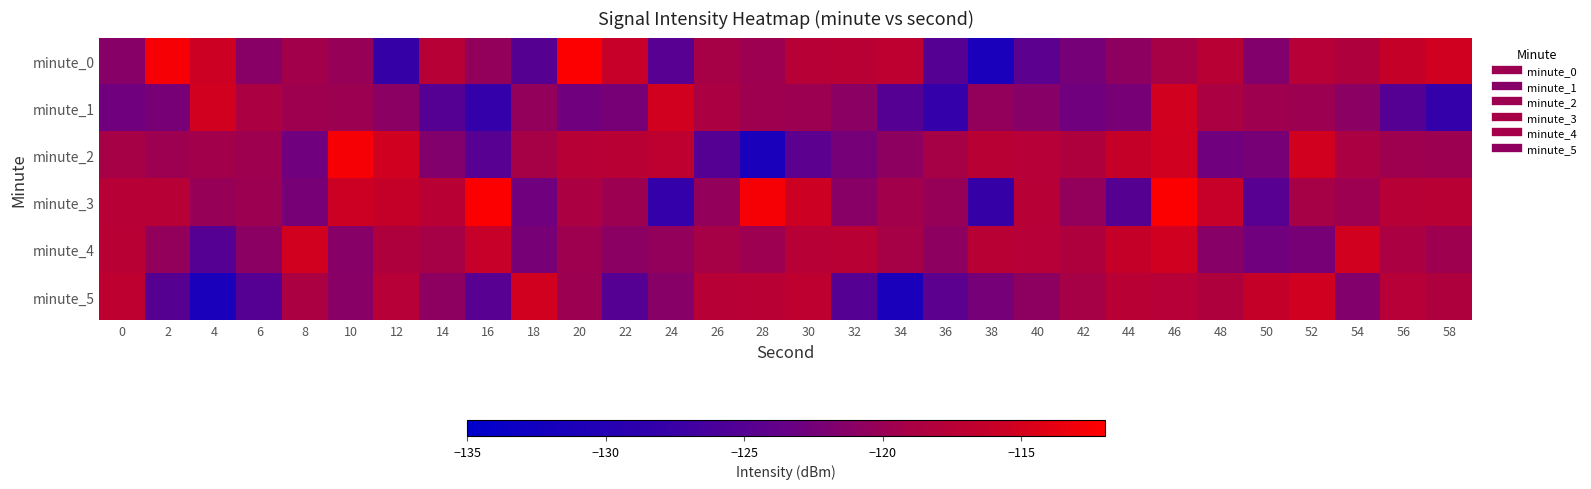

Reading left to right, extract all data points from this chart.

minute_0: 0=-121.3	2=-112.6	4=-115.5	6=-121.2	8=-119.4	10=-120.2	12=-127.7	14=-117.5	16=-120.5	18=-124.9	20=-112.2	22=-116.1	24=-124.8	26=-119.1	28=-119.7	30=-117.5	32=-117.4	34=-117.0	36=-125.0	38=-131.3	40=-124.5	42=-122.5	44=-120.9	46=-119.1	48=-117.4	50=-121.7	52=-117.6	54=-118.4	56=-116.2	58=-115.3
minute_1: 0=-122.8	2=-122.3	4=-115.1	6=-118.8	8=-119.7	10=-119.8	12=-121.0	14=-125.0	16=-127.9	18=-120.5	20=-122.8	22=-122.3	24=-115.1	26=-118.8	28=-119.7	30=-119.8	32=-121.0	34=-125.0	36=-127.9	38=-120.5	40=-121.3	42=-122.8	44=-122.3	46=-115.1	48=-118.8	50=-119.7	52=-119.8	54=-121.0	56=-125.0	58=-127.9
minute_2: 0=-119.1	2=-119.7	4=-119.4	6=-119.7	8=-122.8	10=-112.6	12=-115.3	14=-121.7	16=-124.8	18=-119.1	20=-117.5	22=-117.4	24=-117.0	26=-125.0	28=-131.3	30=-124.5	32=-122.5	34=-120.9	36=-119.1	38=-117.4	40=-117.6	42=-118.4	44=-116.2	46=-115.3	48=-122.8	50=-122.3	52=-115.1	54=-118.8	56=-119.7	58=-119.8
minute_3: 0=-117.5	2=-117.5	4=-120.2	6=-119.8	8=-122.3	10=-115.5	12=-116.2	14=-117.4	16=-112.2	18=-122.8	20=-118.8	22=-119.8	24=-127.9	26=-120.5	28=-112.6	30=-115.5	32=-121.2	34=-119.4	36=-120.2	38=-127.7	40=-117.5	42=-120.5	44=-124.9	46=-112.2	48=-116.1	50=-124.8	52=-119.1	54=-119.7	56=-117.5	58=-117.4
minute_4: 0=-117.4	2=-120.5	4=-125.0	6=-121.0	8=-115.1	10=-121.3	12=-118.4	14=-119.1	16=-116.1	18=-122.3	20=-119.7	22=-121.0	24=-120.5	26=-119.1	28=-119.7	30=-117.5	32=-117.4	34=-119.1	36=-120.9	38=-117.4	40=-117.6	42=-118.4	44=-116.2	46=-115.3	48=-121.3	50=-122.8	52=-122.3	54=-115.1	56=-118.8	58=-119.7
minute_5: 0=-117.0	2=-124.9	4=-131.3	6=-125.0	8=-118.8	10=-121.2	12=-117.6	14=-120.9	16=-124.8	18=-115.1	20=-119.8	22=-125.0	24=-121.3	26=-117.5	28=-117.4	30=-117.0	32=-125.0	34=-131.3	36=-124.5	38=-122.5	40=-120.9	42=-119.1	44=-117.4	46=-117.6	48=-118.4	50=-116.2	52=-115.3	54=-121.7	56=-117.6	58=-118.4